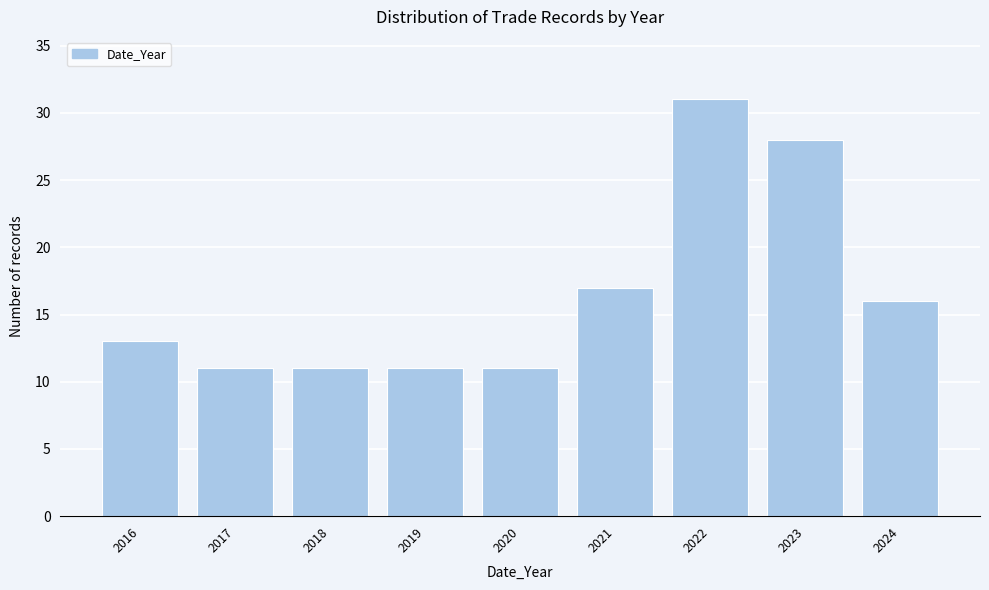

How tall is the bar that spans 2019.5 to 2020.5 on the x-axis? The values are not printed on the chart, so give them approximately, as read against the axis.

11